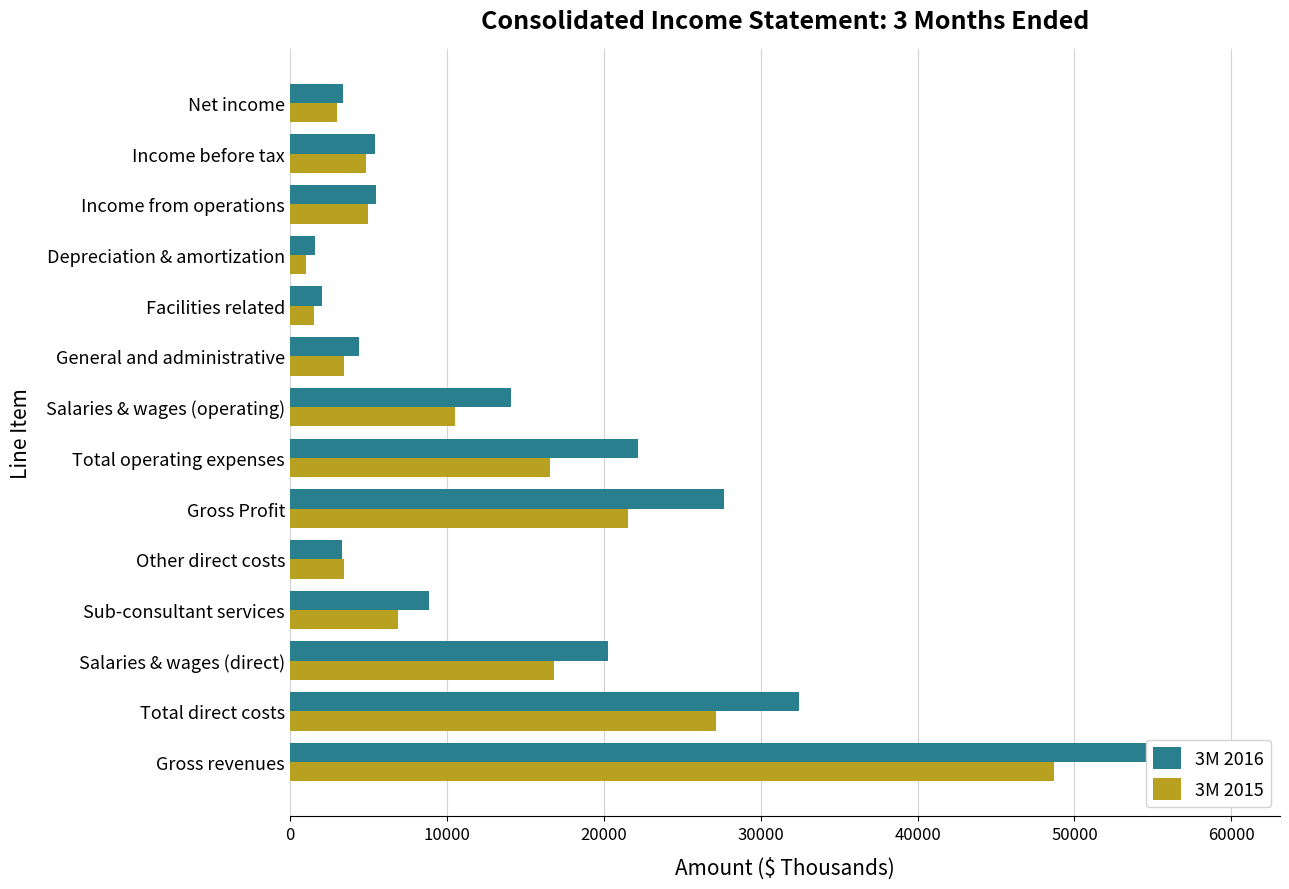

What are all the series names shown in the legend?

3M 2016, 3M 2015